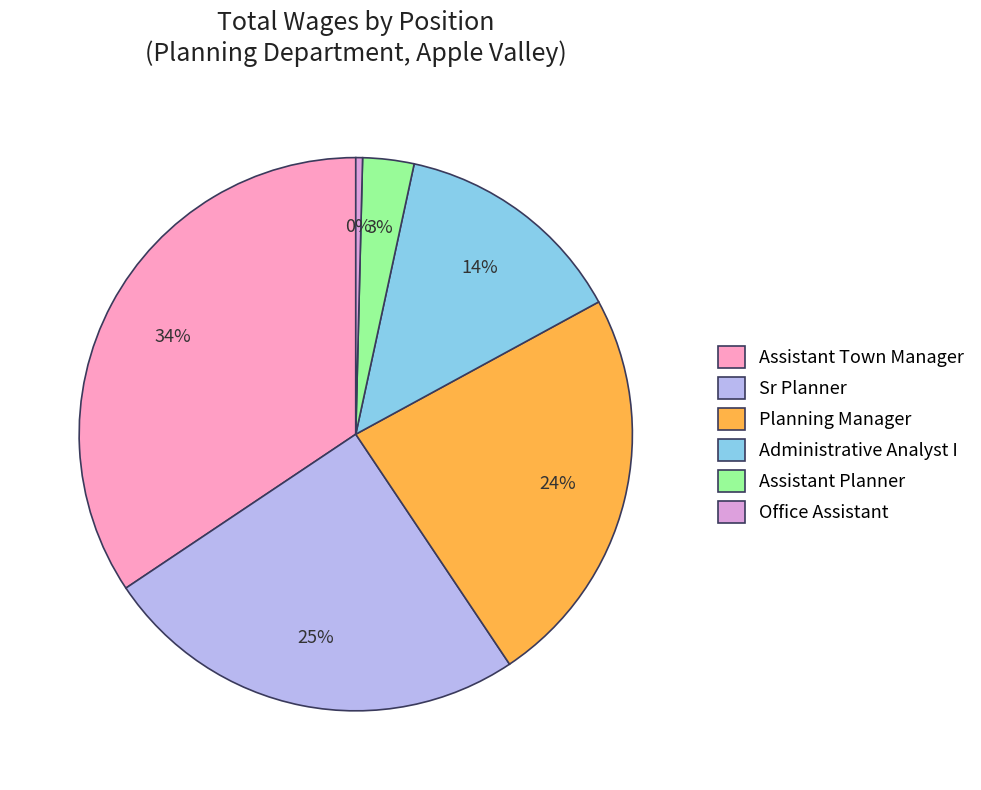

Combined, do Assistant Town Manager and Sr Planner account for over 50%?

Yes